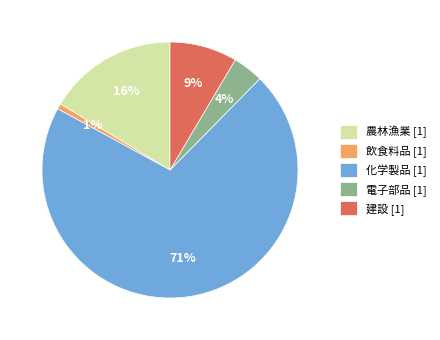

To the nearest percent, what percentage of the pie is 農林漁業?

16%